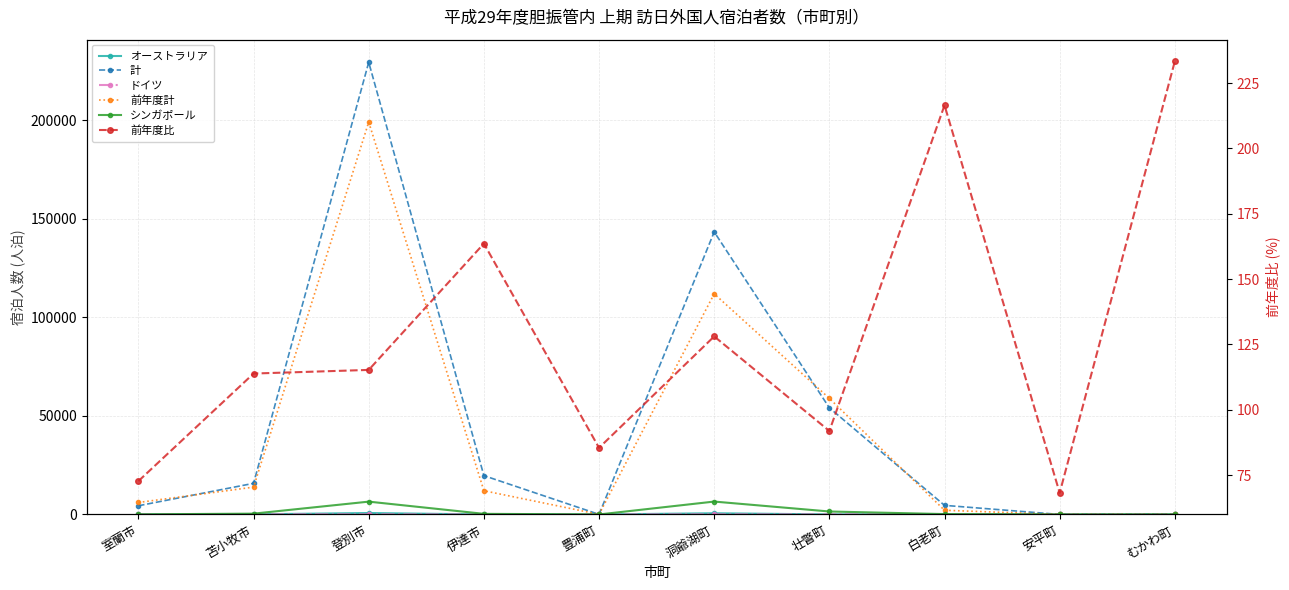

In 前年度計, how many points are lower than both neighbors (excluding endpoints)?

1